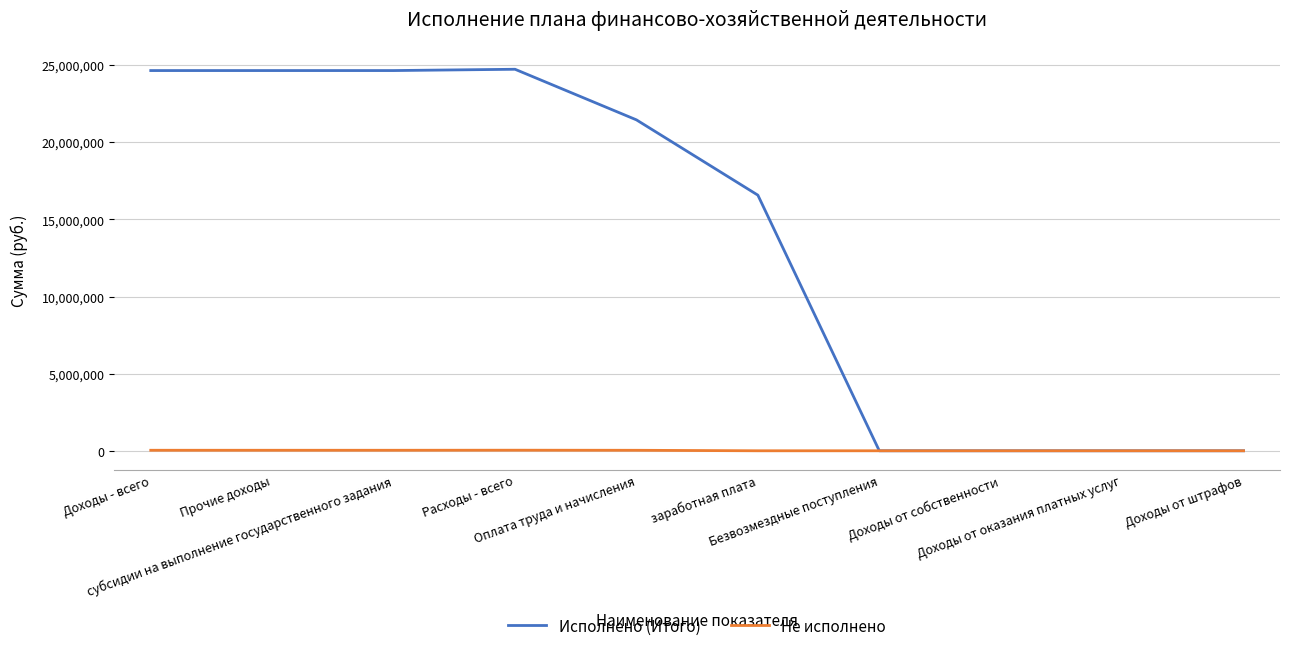

What is the total value across all series at субсидии на выполнение государственного задания?

24686450.6